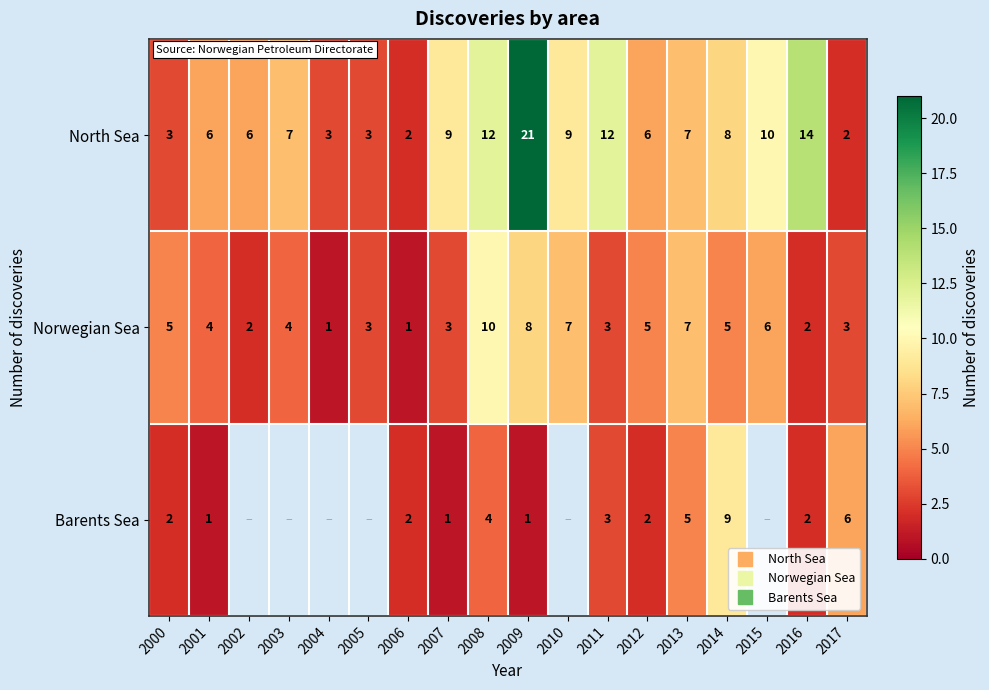

True or false: Norwegian Sea has a value of 6.4 at 2001.

False